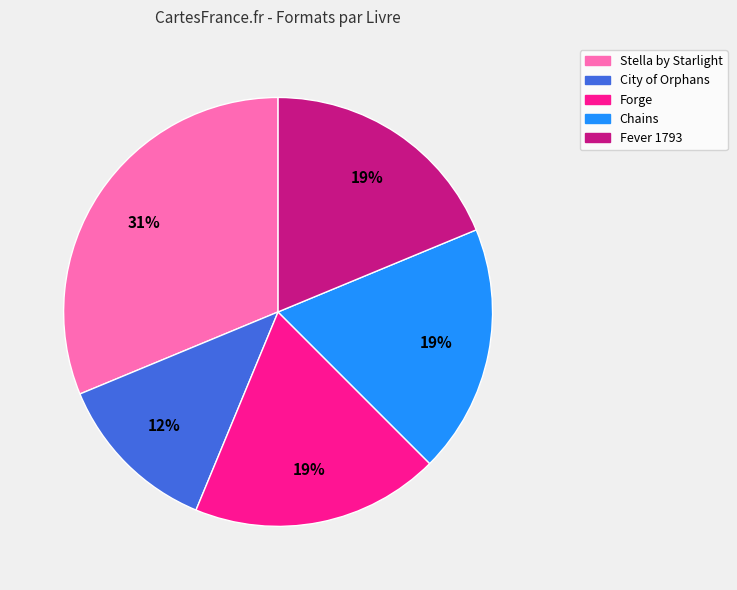

Do Chains and Fever 1793 together represent more than half of the pie?

No